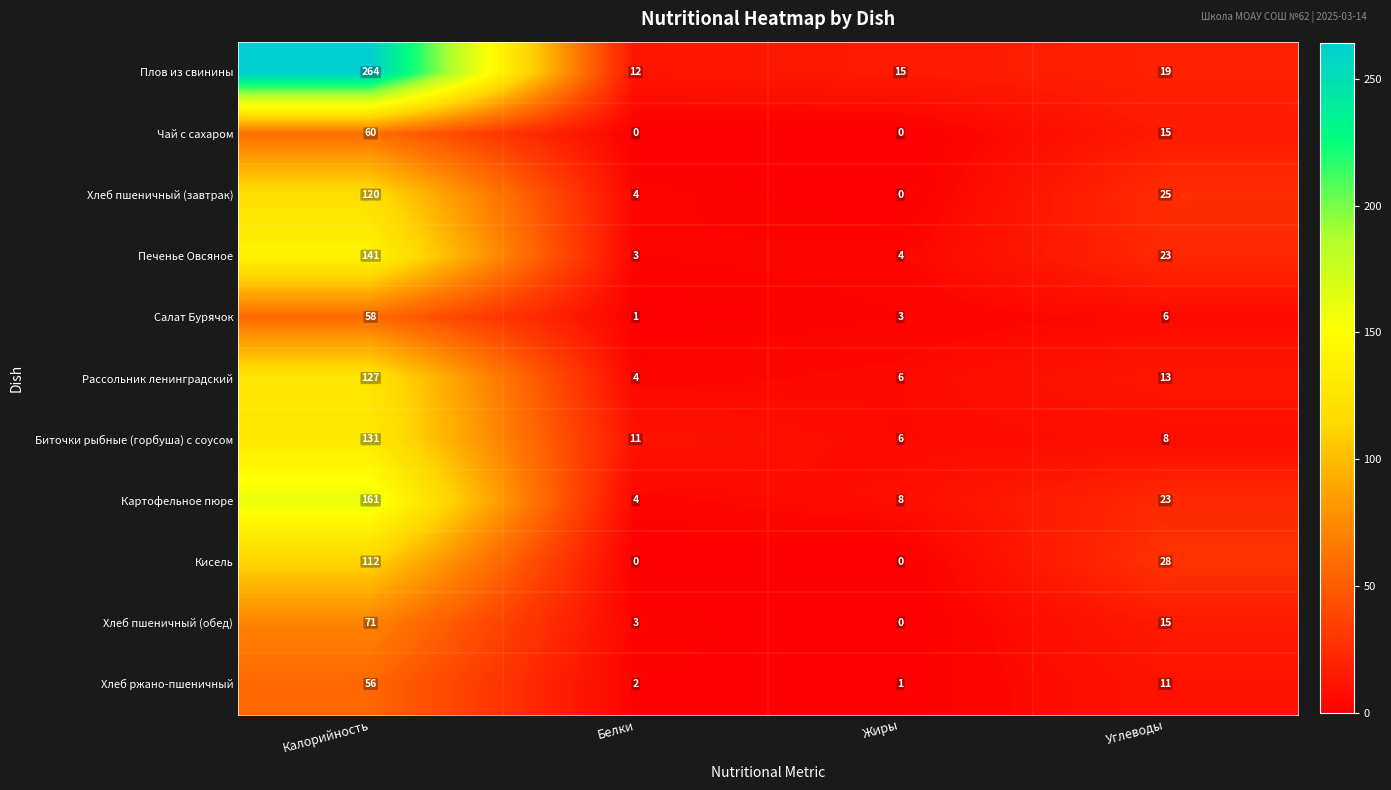

Is it true that Кисель equals 0 at Жиры?

True